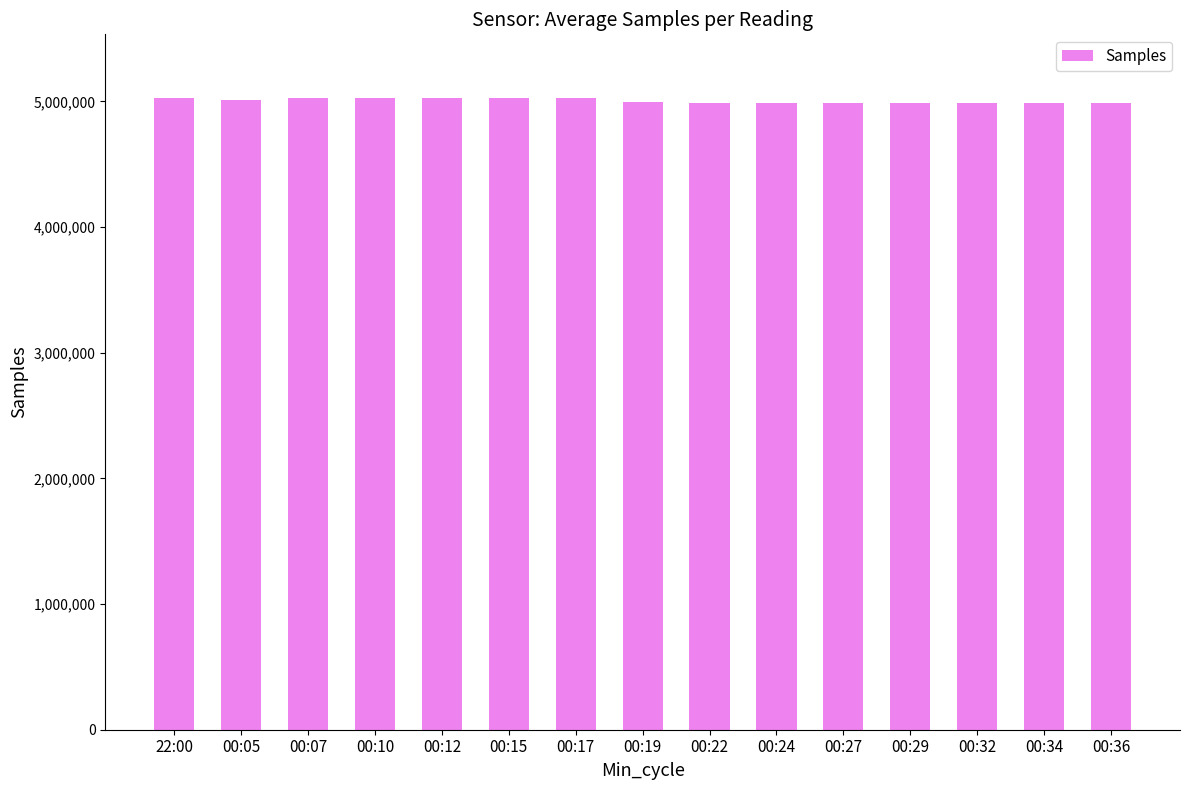

What is the maximum value shown in the chart?

5031297